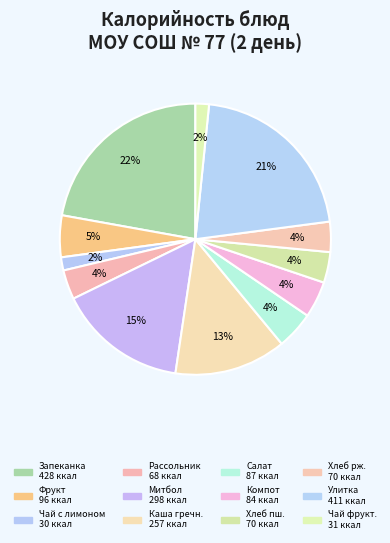

Is there a majority slice in this chart?

No